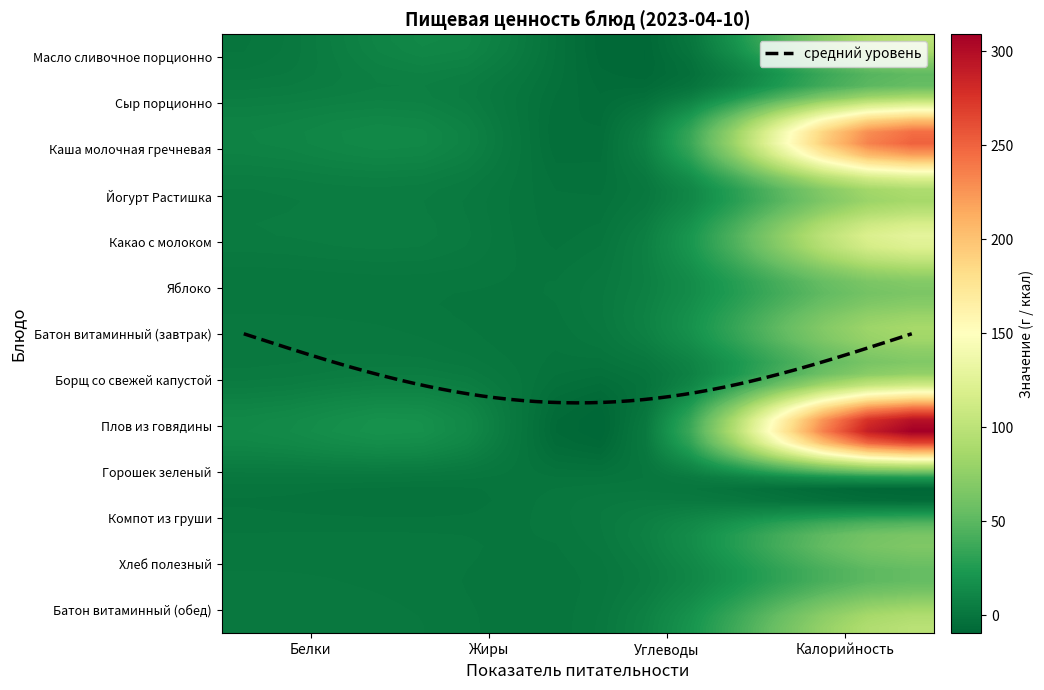

Reading left to right, list all the values displayed in this chart.

Масло сливочное порционно: Белки=0.1	Жиры=10.9	Углеводы=0.2	Калорийность=99.0
Сыр порционно: Белки=3.9	Жиры=4.9	Углеводы=0.0	Калорийность=60.0
Каша молочная гречневая: Белки=9.0	Жиры=8.5	Углеводы=35.3	Калорийность=253.0
Йогурт Растишка: Белки=4.2	Жиры=3.3	Углеводы=12.3	Калорийность=96.0
Какао с молоком: Белки=3.9	Жиры=3.1	Углеводы=21.1	Калорийность=128.0
Яблоко: Белки=0.6	Жиры=0.6	Углеводы=14.7	Калорийность=67.0
Батон витаминный (завтрак): Белки=2.5	Жиры=0.6	Углеводы=17.7	Калорийность=86.8
Борщ со свежей капустой: Белки=4.2	Жиры=5.2	Углеводы=9.3	Калорийность=101.0
Плов из говядины: Белки=12.7	Жиры=12.8	Углеводы=36.0	Калорийность=309.0
Горошек зеленый: Белки=0.9	Жиры=0.1	Углеводы=1.9	Калорийность=12.0
Компот из груши: Белки=0.2	Жиры=0.1	Углеводы=14.0	Калорийность=58.0
Хлеб полезный: Белки=1.8	Жиры=0.3	Углеводы=10.8	Калорийность=53.0
Батон витаминный (обед): Белки=2.8	Жиры=0.7	Углеводы=19.9	Калорийность=98.0